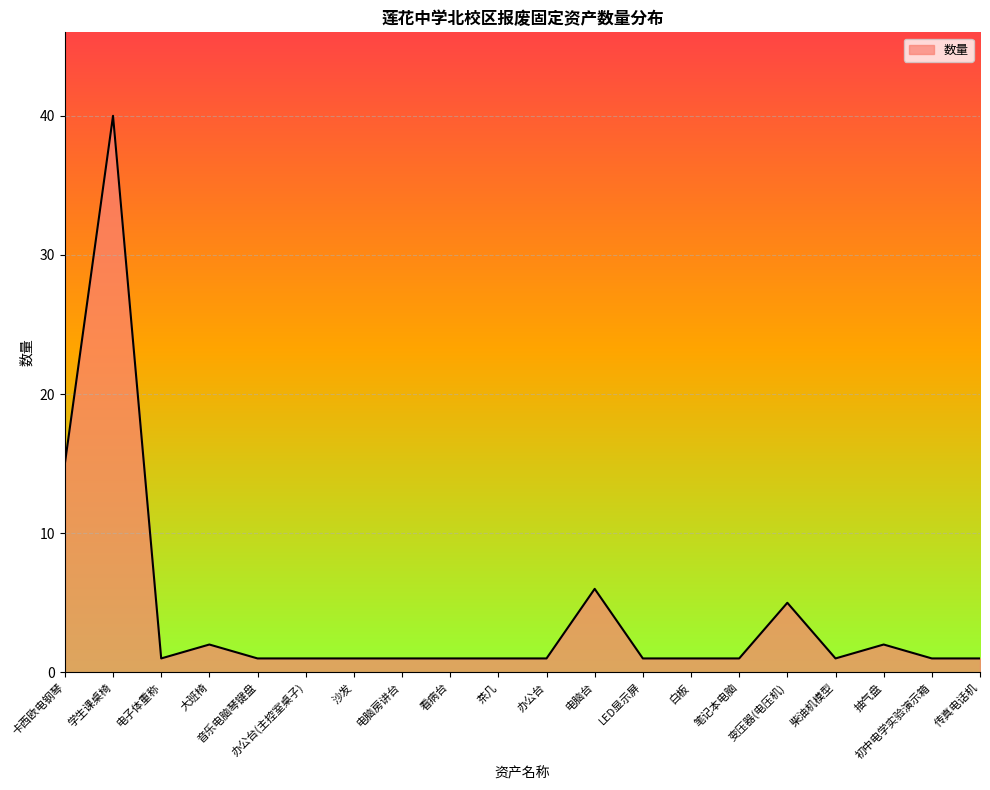

What is the sum of all values?

84